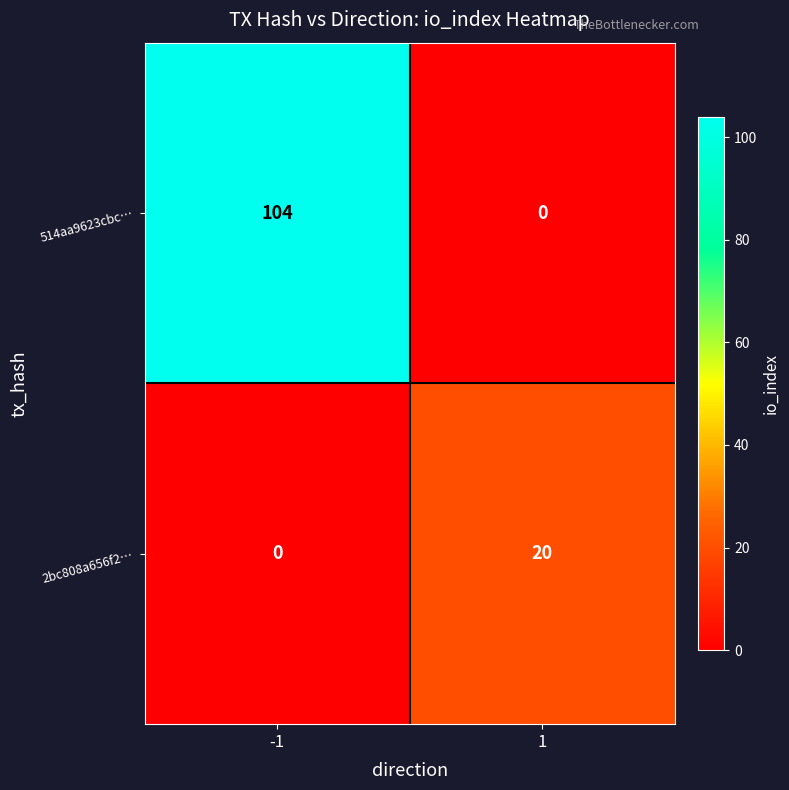

List the series in order of their peak value, highest first.

514aa9623cbc…, 2bc808a656f2…